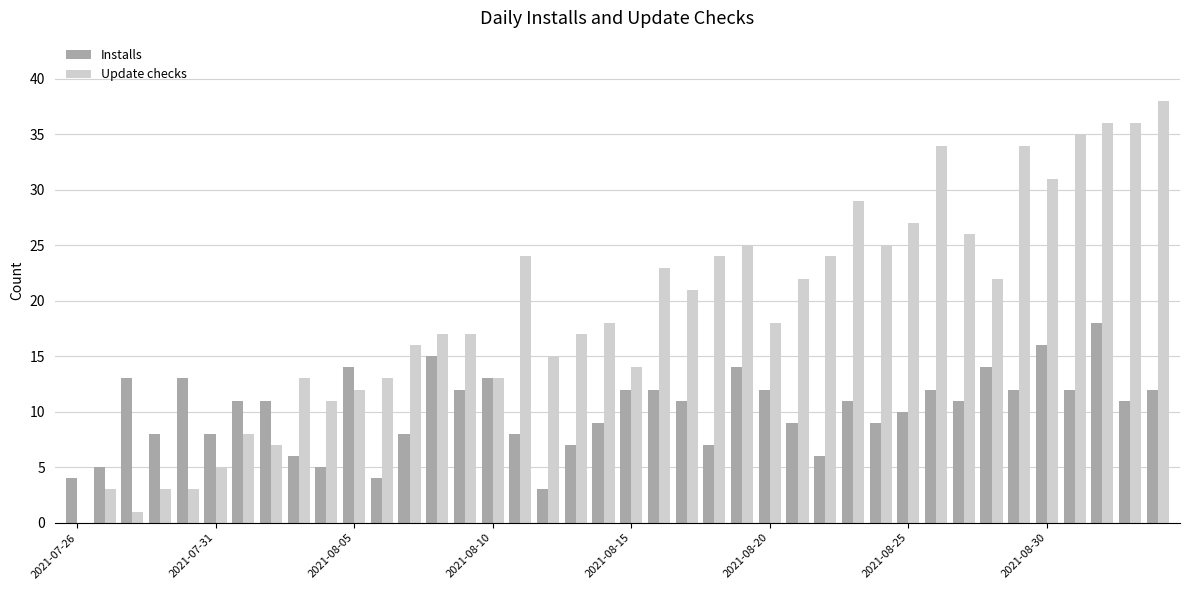

What is the sum of all Installs values?

408